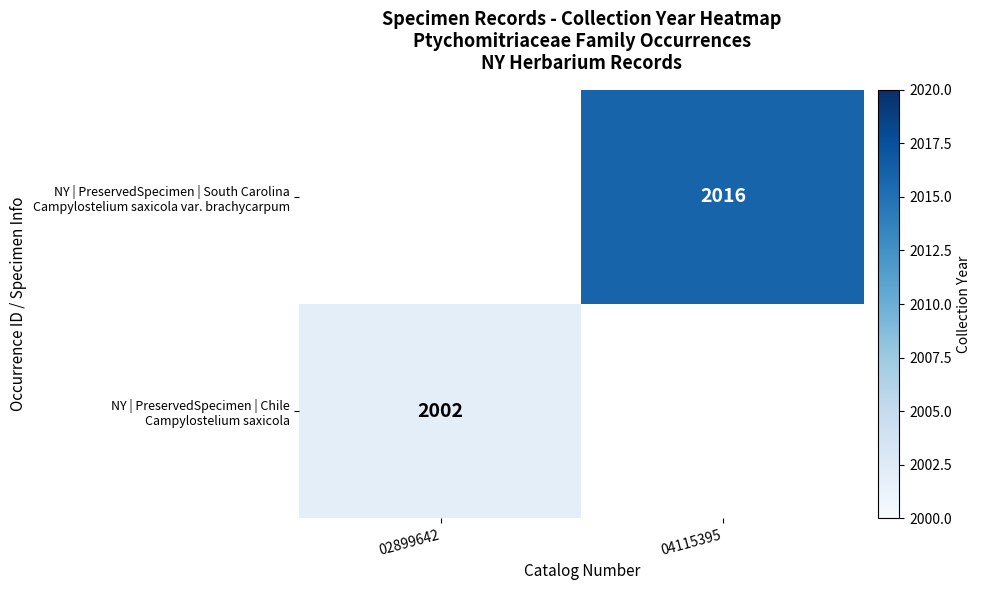

Is the value of NY | PreservedSpecimen | South Carolina Campylostelium saxicola var. brachycarpum at 02899642 greater than the value of NY | PreservedSpecimen | Chile Campylostelium saxicola at 02899642?

No